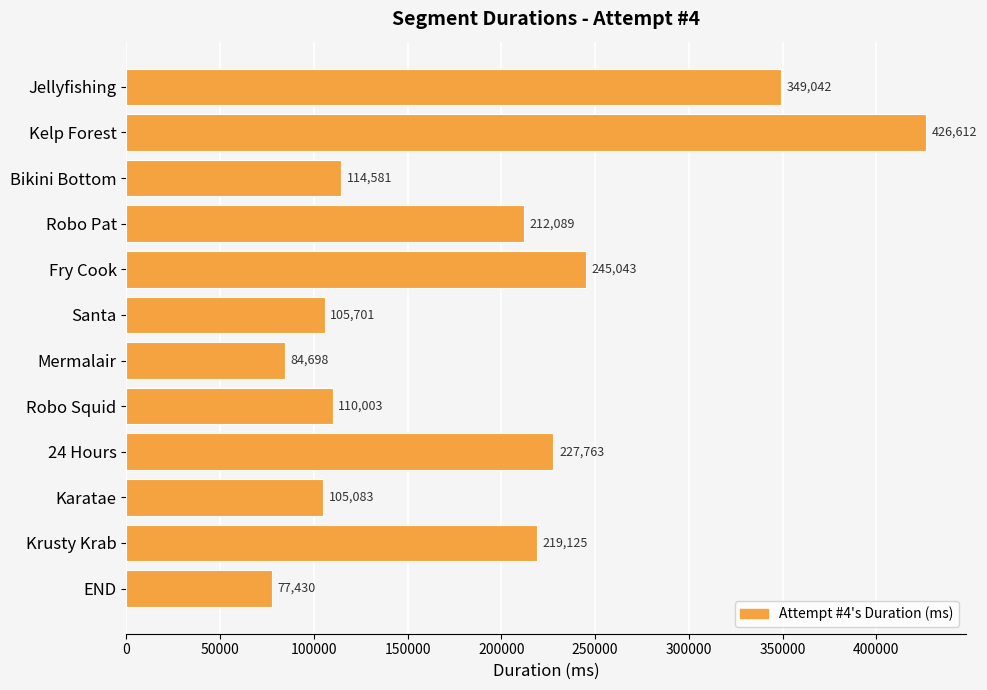

What is the sum of all values?

2277170